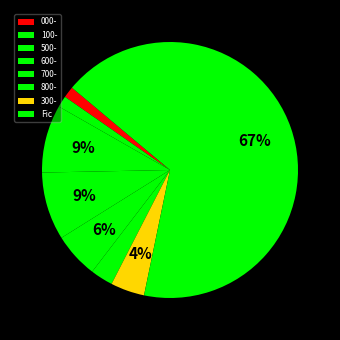

Between 800- and 000-, which is larger?

800-